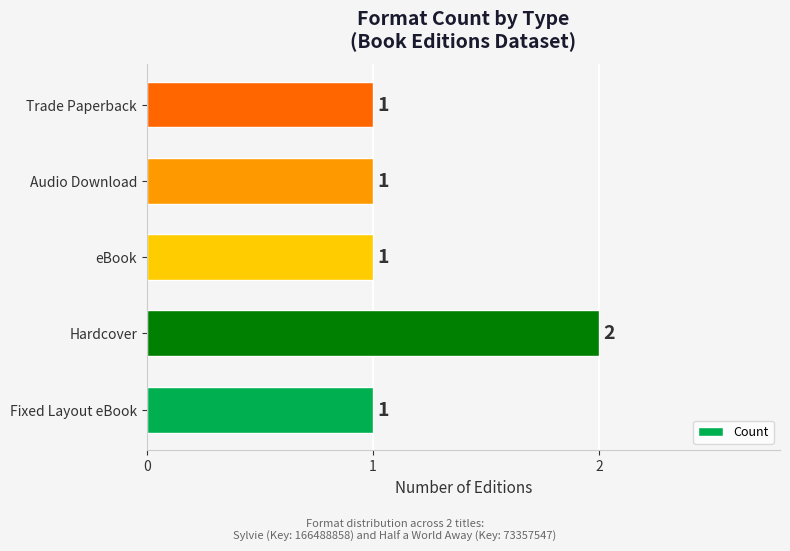

How many bars are there in total?

5